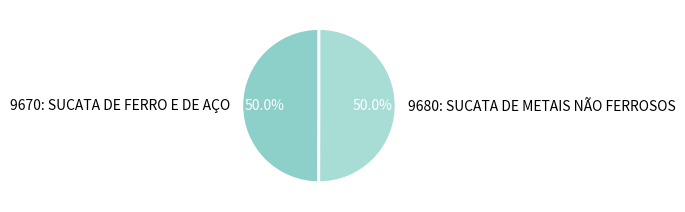

What percentage do 9670: SUCATA DE FERRO E DE AÇO and 9680: SUCATA DE METAIS NÃO FERROSOS together represent?

100.0%